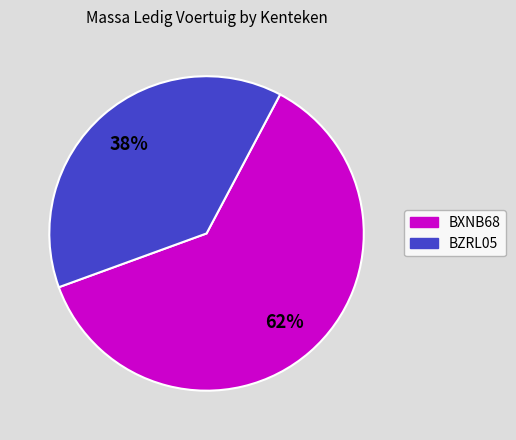

To the nearest percent, what portion does BXNB68 represent?

62%